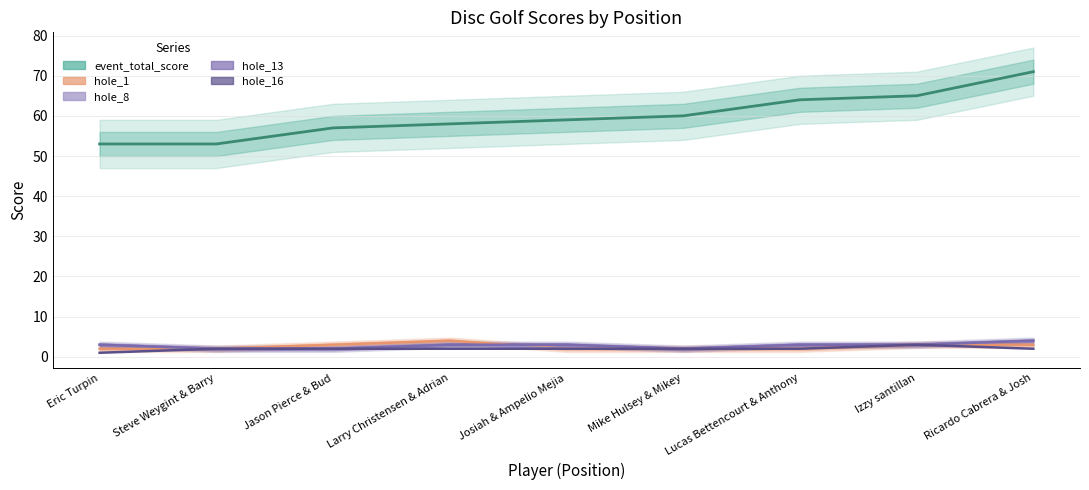

What is the label of the 4th point from the left?

Larry Christensen & Adrian